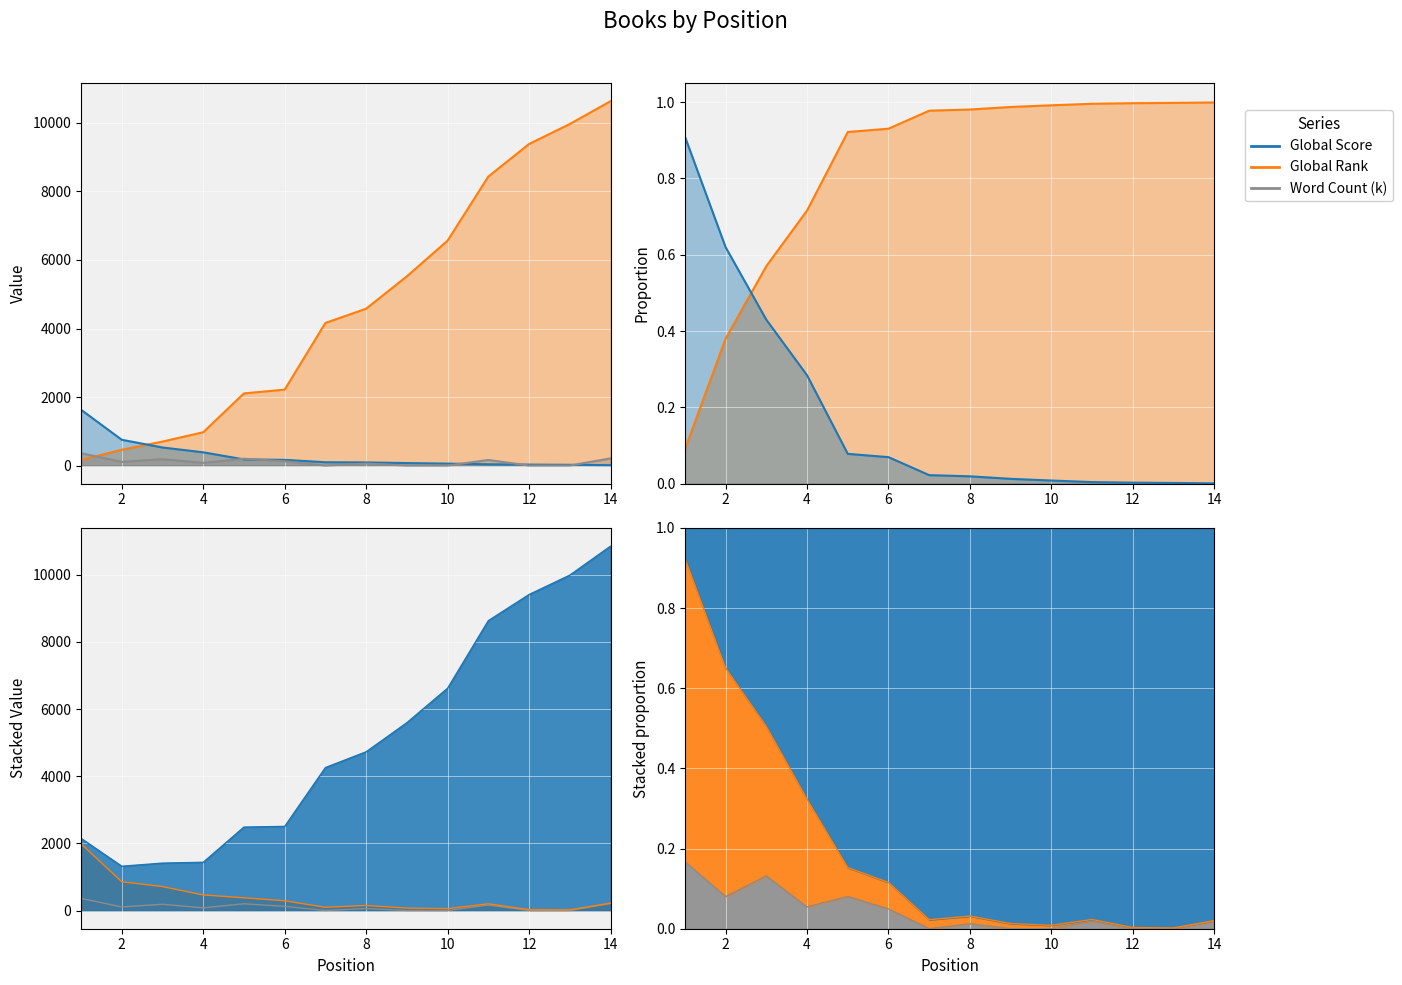

Between 1 and 5, which series saw the biggest shift?

Global Rank